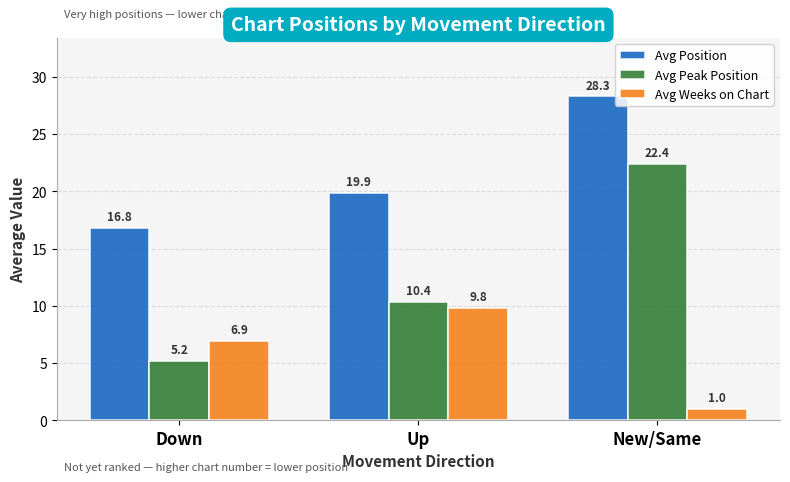

What is the difference between the Avg Position values at Down and New/Same?

11.5